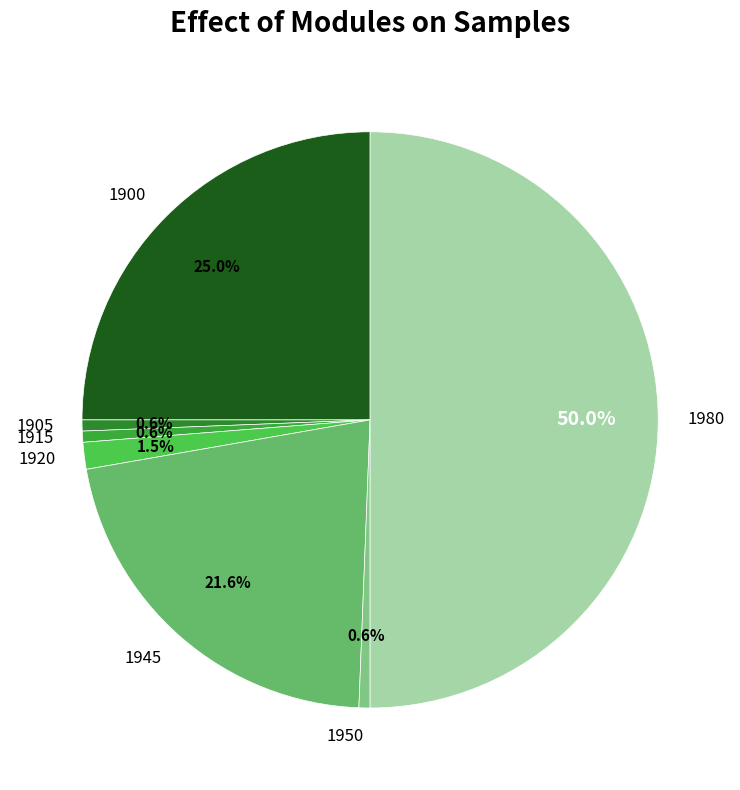

What is the majority slice?

1980